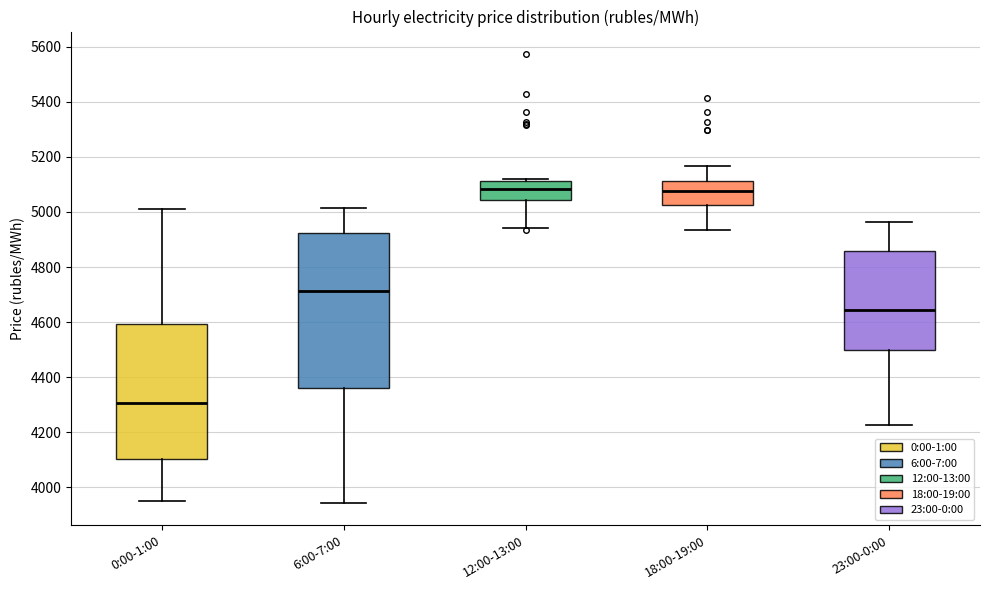

Reading left to right, read every box against the y-axis: the position of its median line, the range the box covers, and the ends of its whiskers. The values are not printed on the chart, so give them approximately, as read against the axis.

0:00-1:00: median 4300, box 4100 to 4600, whiskers 3960 to 5020
6:00-7:00: median 4720, box 4360 to 4920, whiskers 3940 to 5020
12:00-13:00: median 5080, box 5040 to 5120, whiskers 4940 to 5120
18:00-19:00: median 5080, box 5020 to 5120, whiskers 4940 to 5160
23:00-0:00: median 4640, box 4500 to 4860, whiskers 4220 to 4960